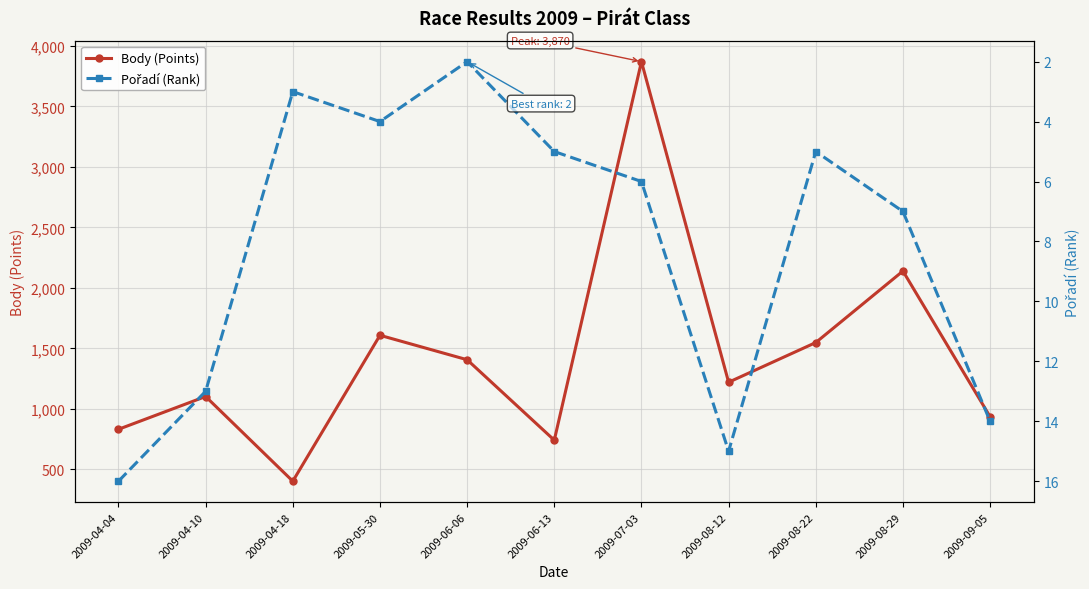

True or false: Pořadí (Rank) and Body (Points) intersect in this chart.

False